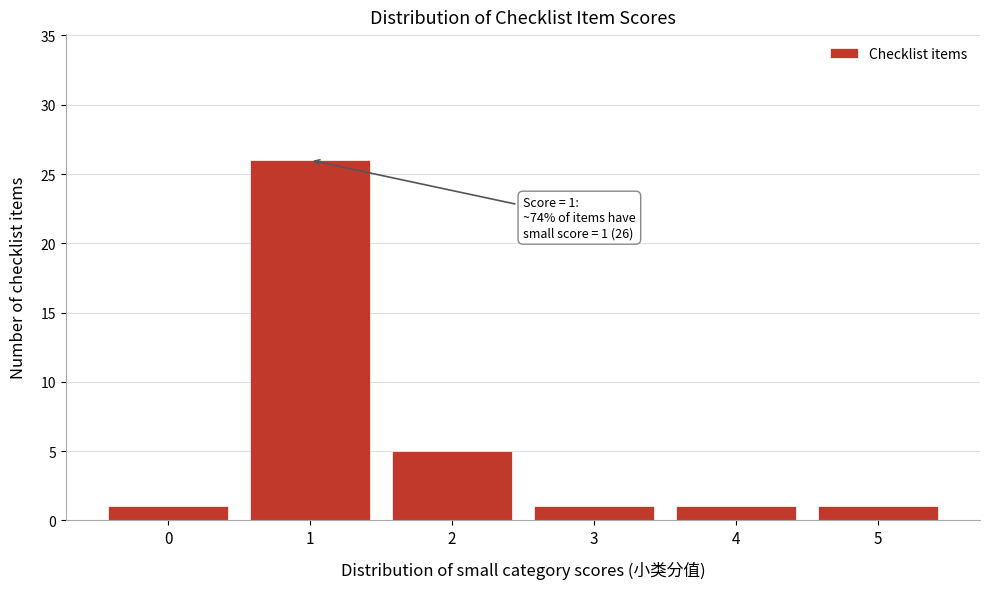

Reading right to left, list all the values displayed in this chart.

5=1	4=1	3=1	2=5	1=26	0=1